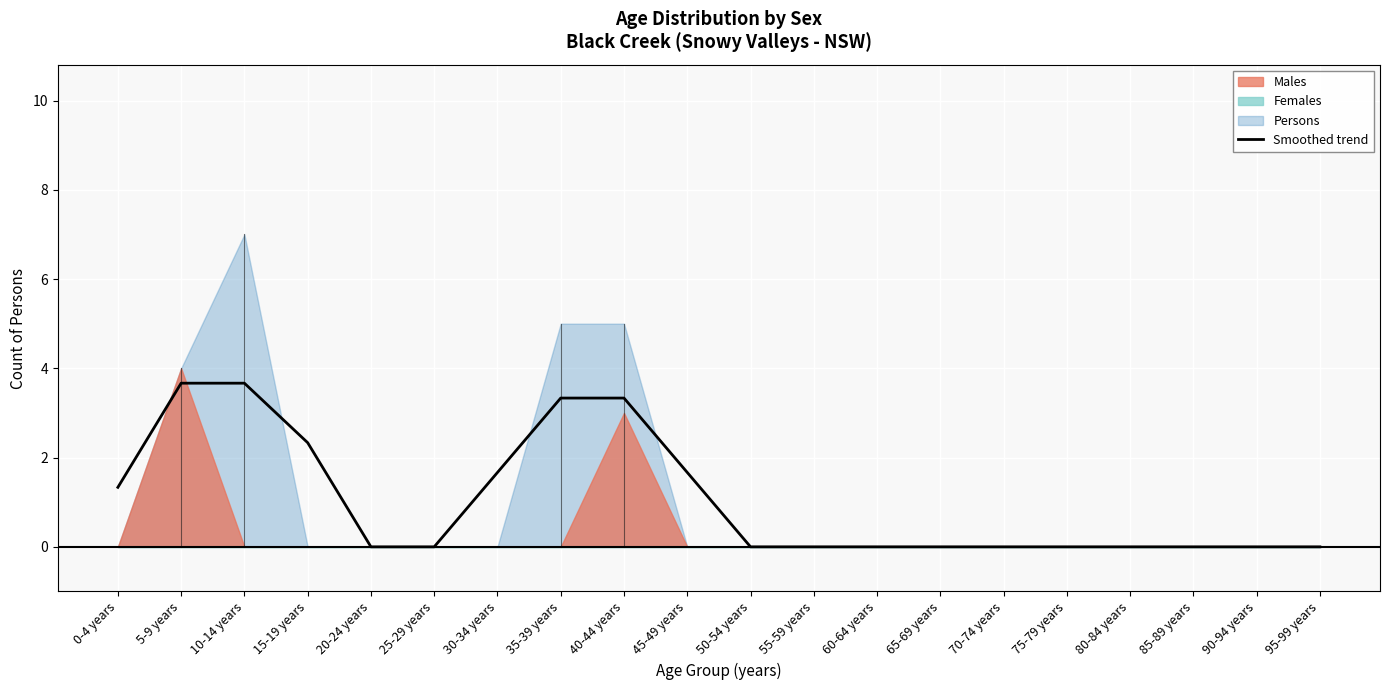

True or false: the data shows 4.9 at 40-44 years.

False